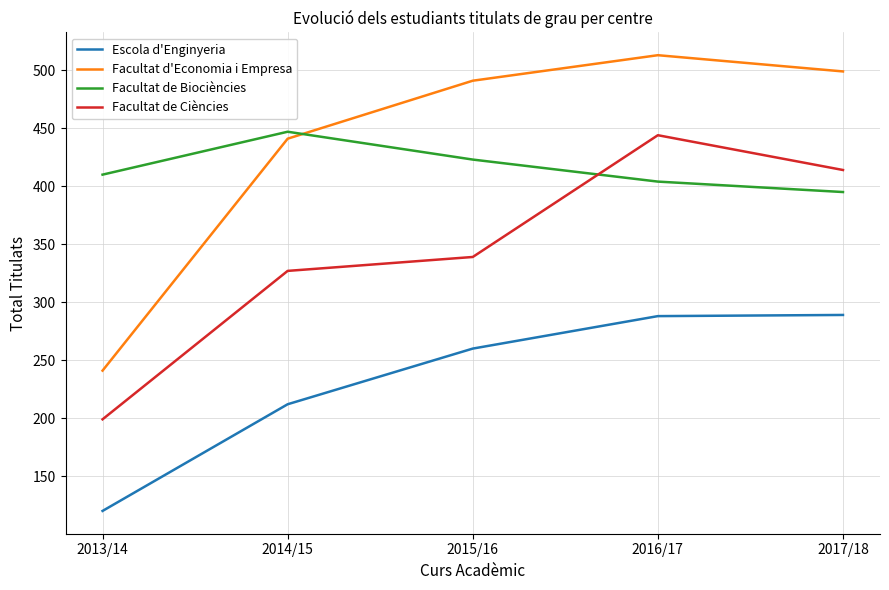

What is the difference between the Escola d'Enginyeria values at 2013/14 and 2017/18?

169